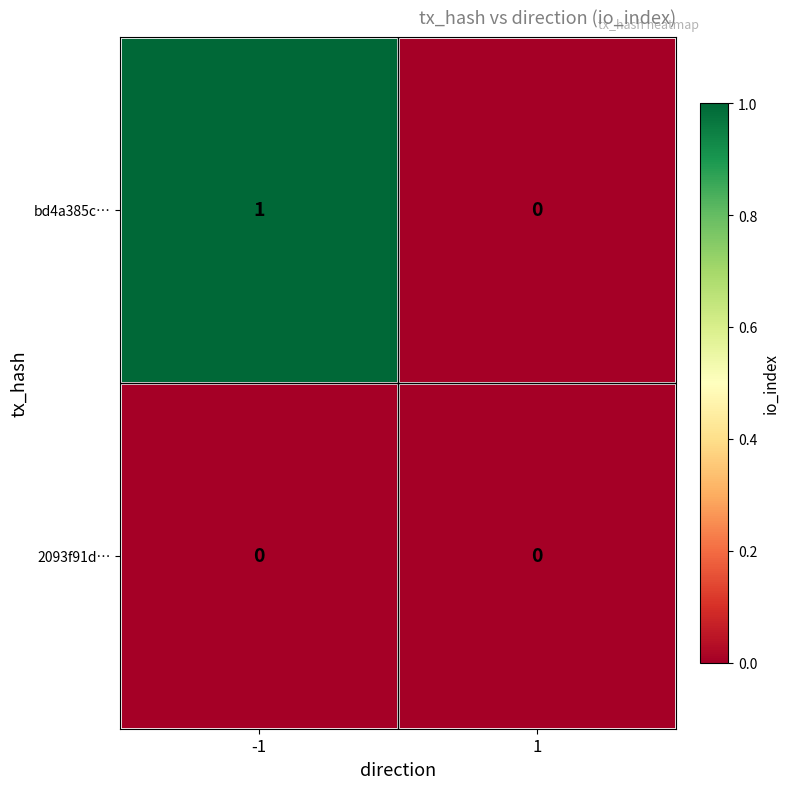

Rank the series by their average value, from lowest to highest.

2093f91d…, bd4a385c…